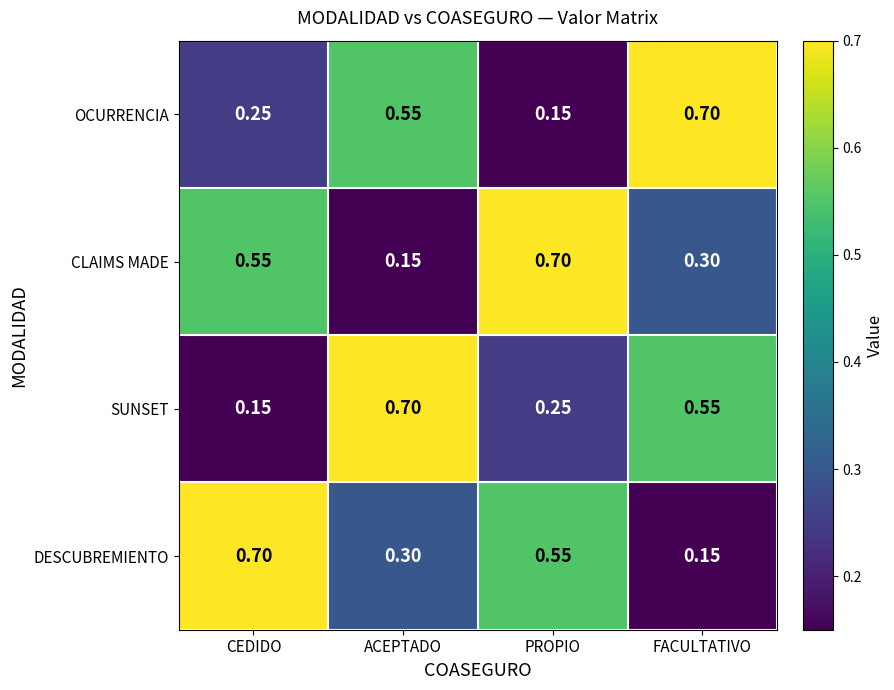

At FACULTATIVO, list the series in order from largest to smallest.

OCURRENCIA, SUNSET, CLAIMS MADE, DESCUBREMIENTO